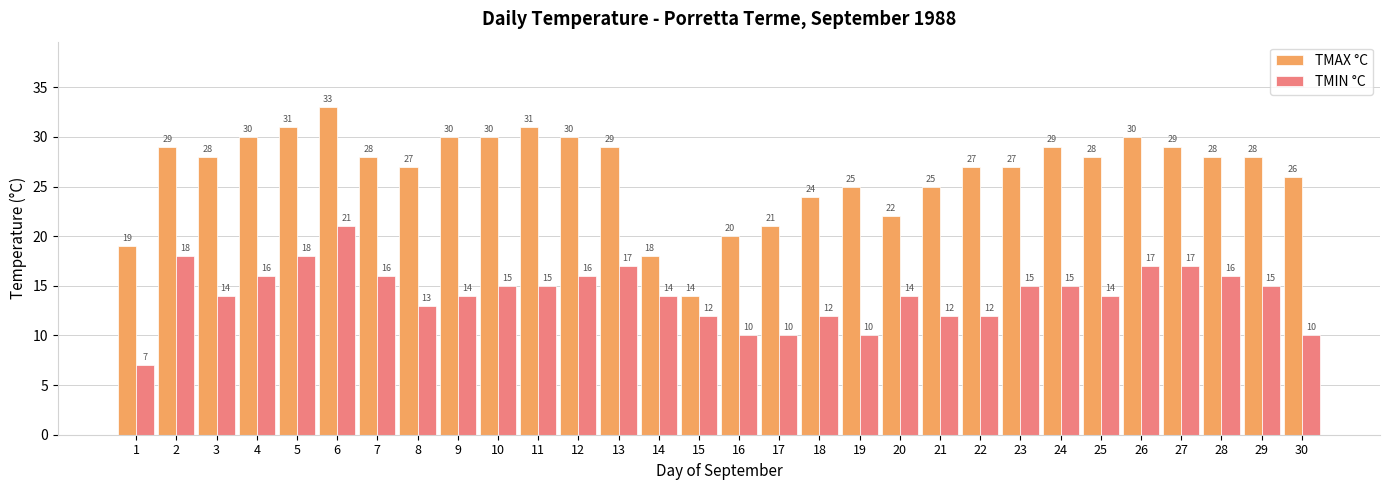

What is the spread (max minus min) of values at 18?

12